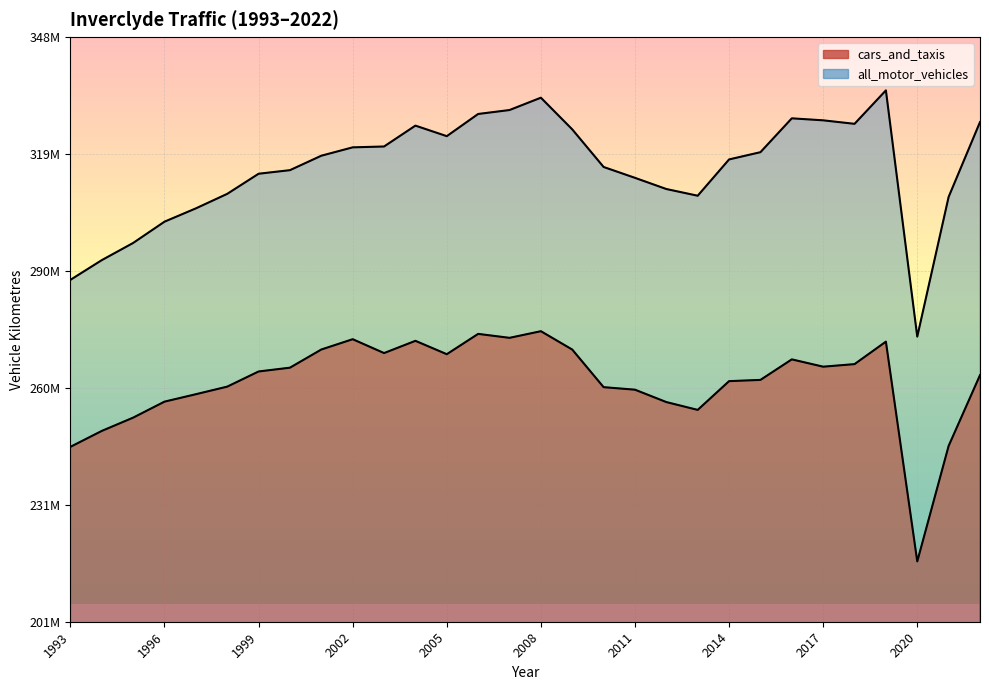

What is the value of the all_motor_vehicles point at the 9th from the left?

318638921.5